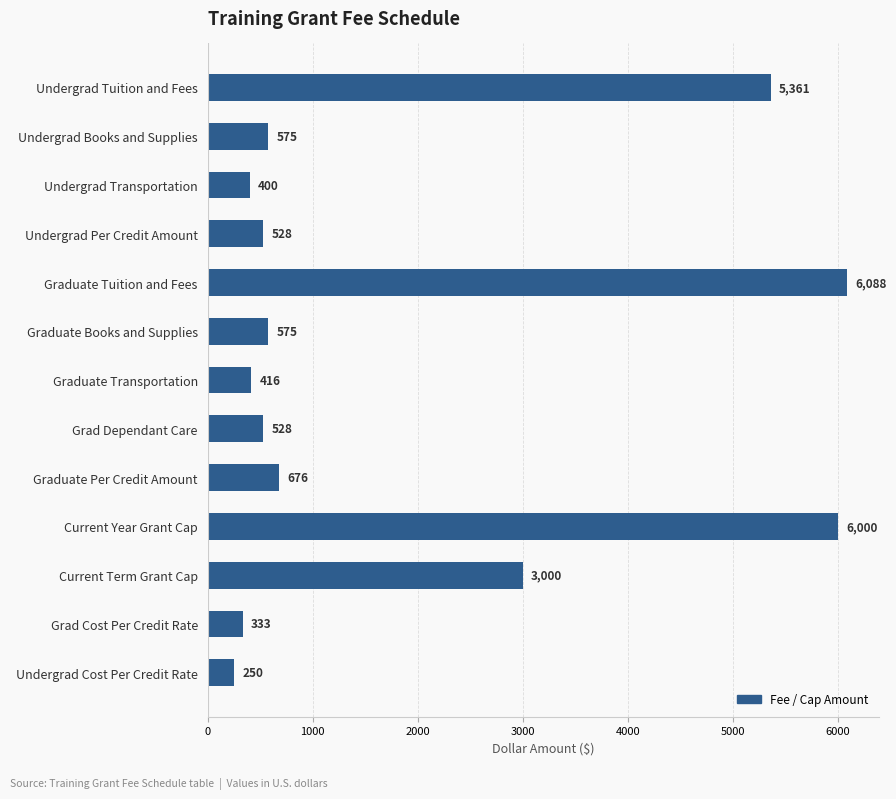

What is the ratio of the value at Undergrad Tuition and Fees to the value at Graduate Per Credit Amount?

7.9